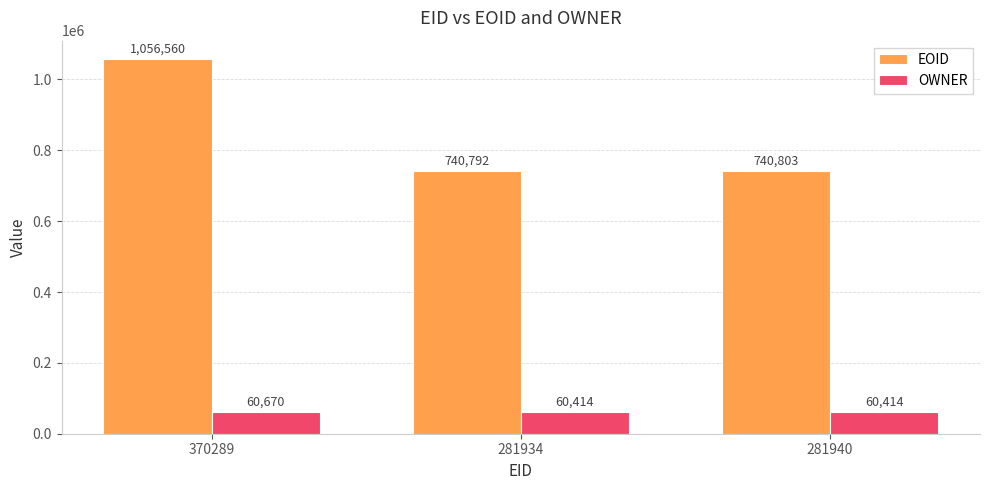

What is the average value of the OWNER series?

60499